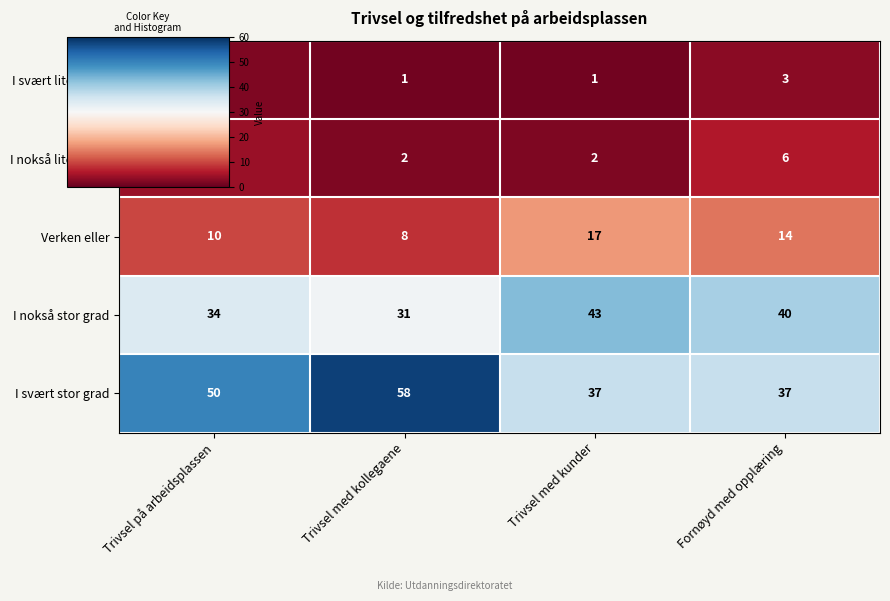

At which category does the chart reach its peak across all series?

Trivsel med kollegaene